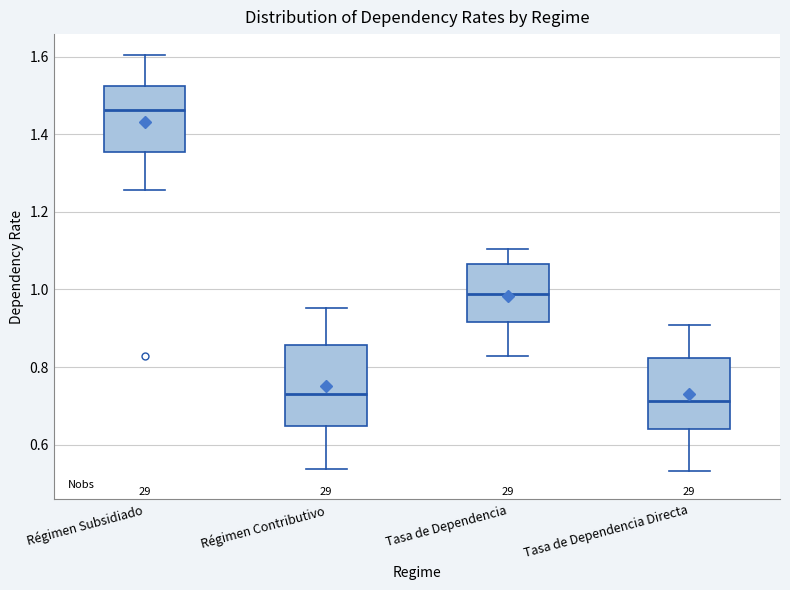

Which box's median line is the highest?

Régimen Subsidiado